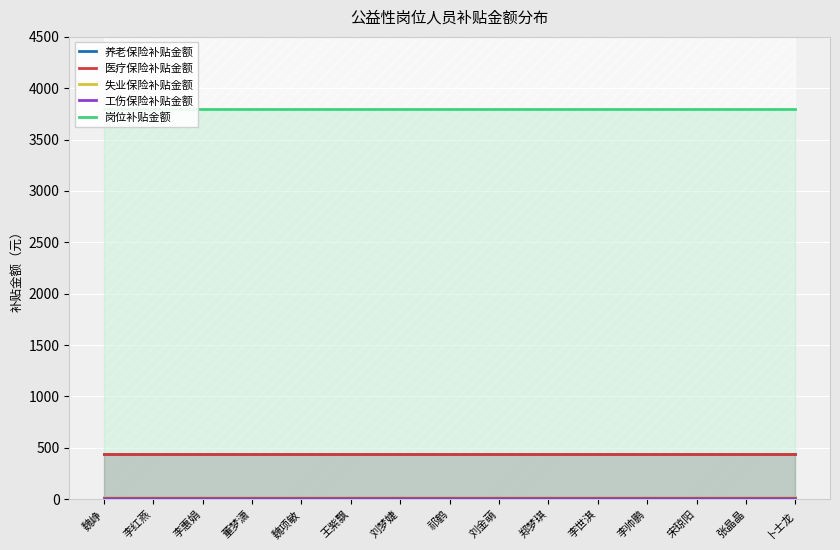

True or false: 失业保险补贴金额 and 岗位补贴金额 intersect in this chart.

False